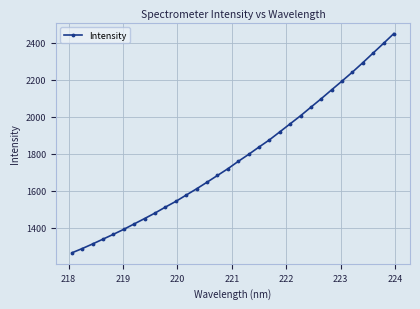

What is the difference between the maximum and minimum values?

1187.5